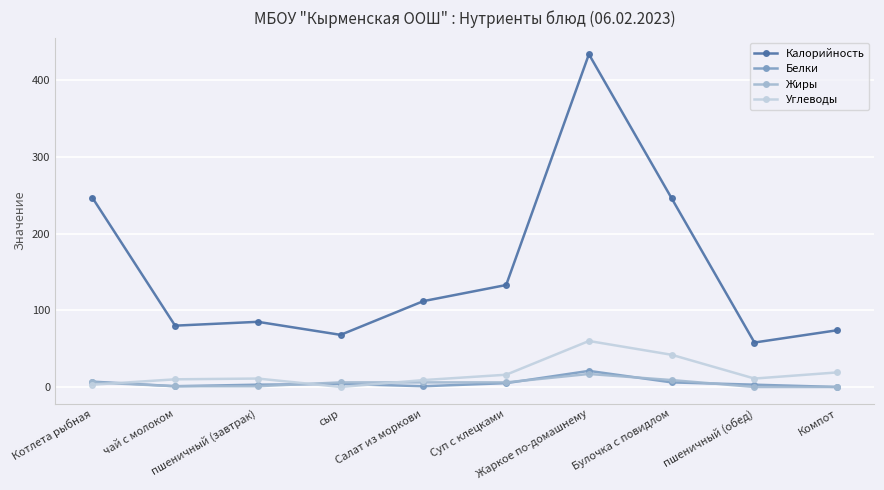

The value of Жиры at Суп с клецками is 6. True or false?

True